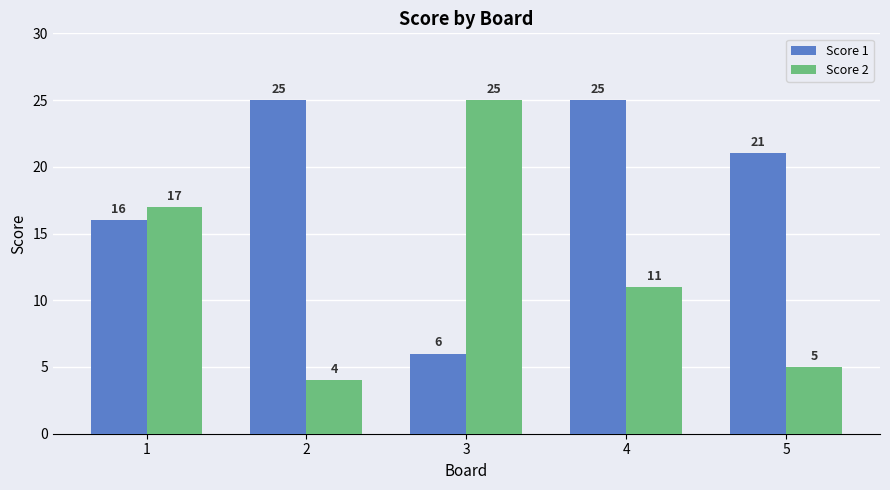

Is the value of Score 2 at 1 greater than the value of Score 1 at 5?

No